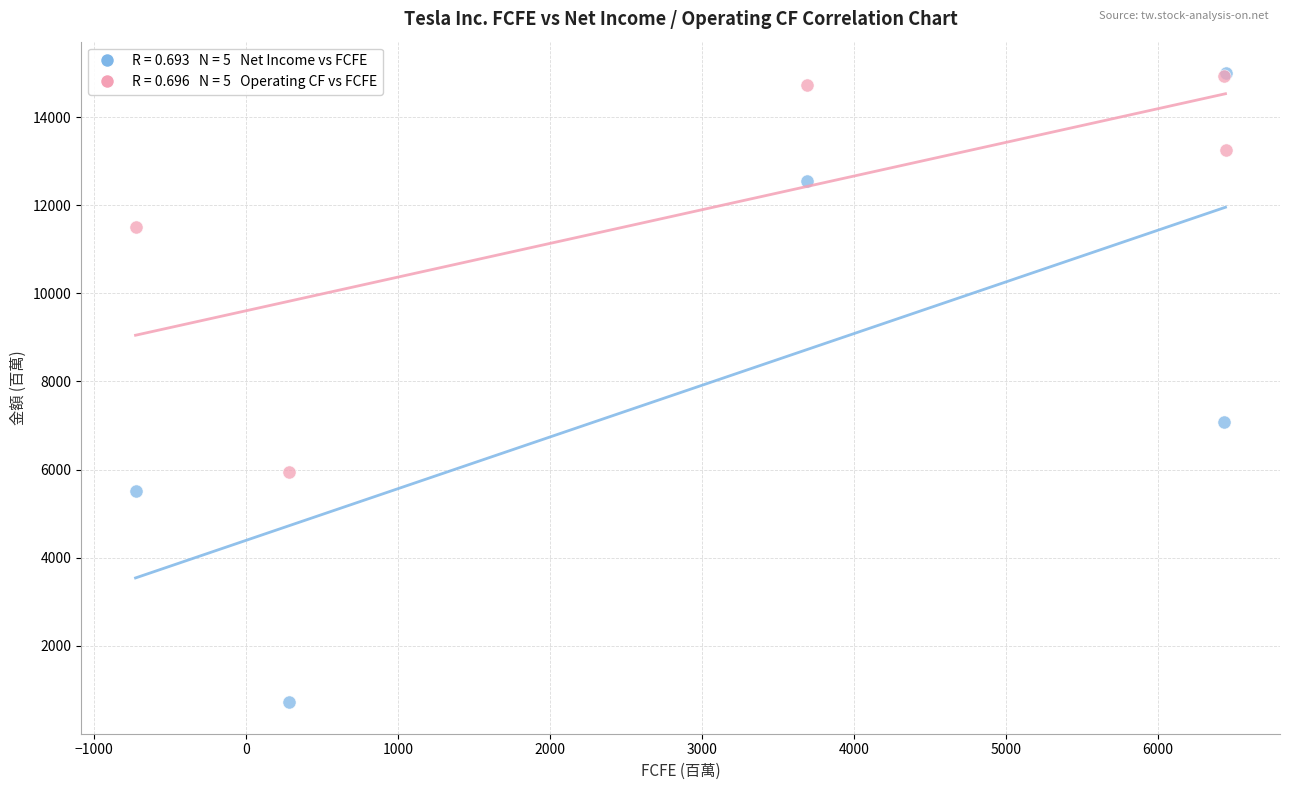

Across all series, what Y value is closest to 7859?

7091